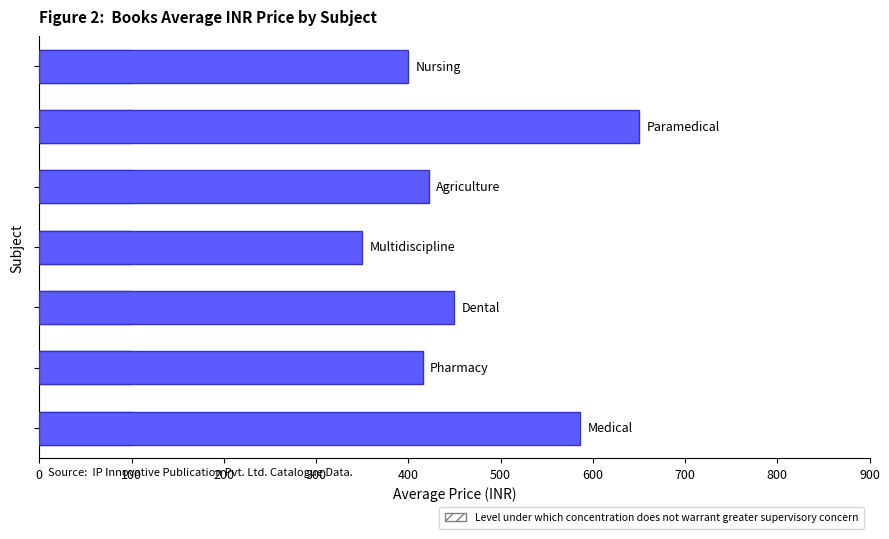

Count the number of data series in this chart.

1